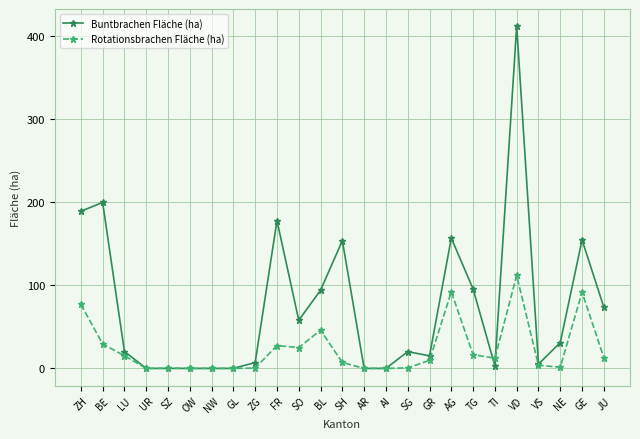

After their last crossing, which series has the higher values: Rotationsbrachen Fläche (ha) or Buntbrachen Fläche (ha)?

Buntbrachen Fläche (ha)